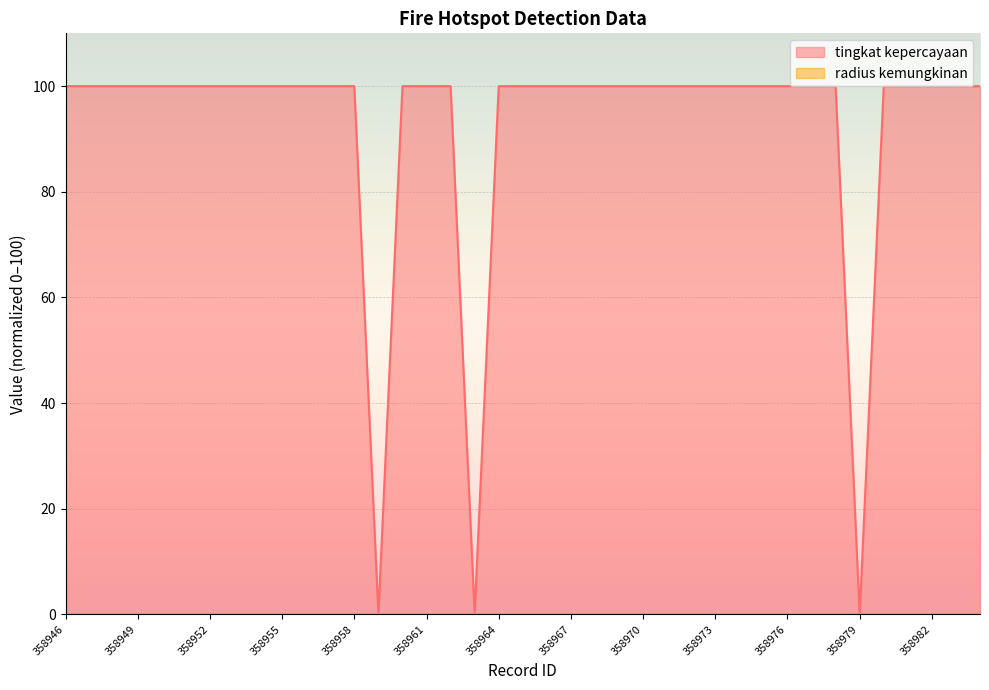

Reading left to right, extract all data points from this chart.

100.0	100.0	100.0	100.0	100.0	100.0	100.0	100.0	100.0	100.0	100.0	100.0	100.0	0.0	100.0	100.0	100.0	0.0	100.0	100.0	100.0	100.0	100.0	100.0	100.0	100.0	100.0	100.0	100.0	100.0	100.0	100.0	100.0	0.0	100.0	100.0	100.0	100.0	100.0